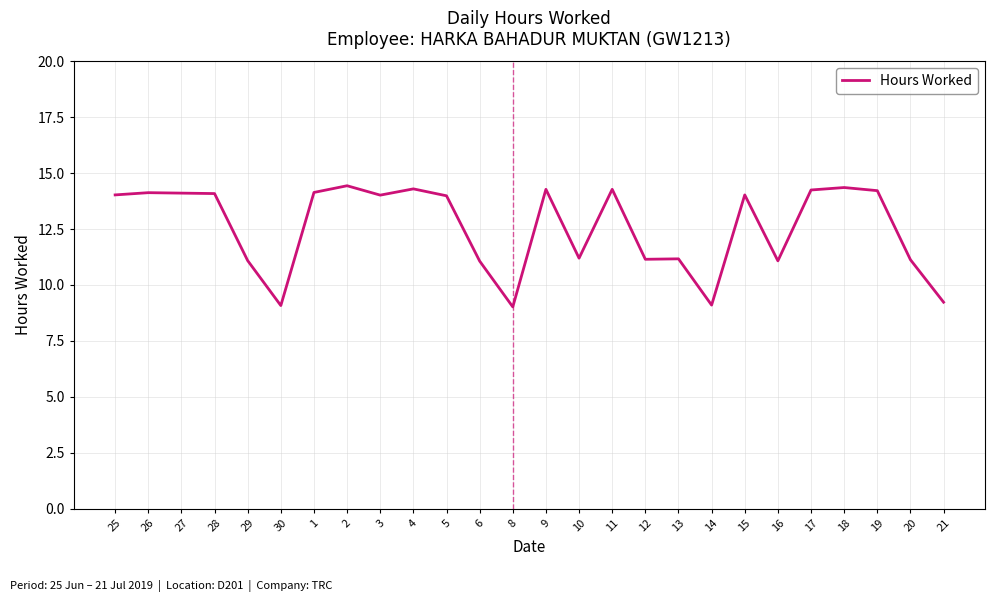

How many lines are shown in the chart?

1